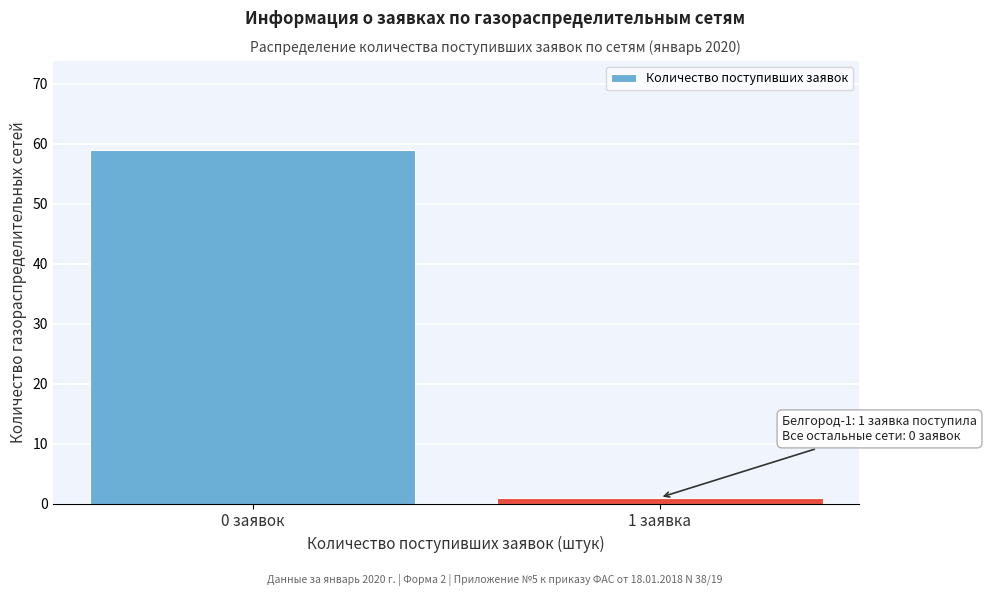

Reading left to right, what are all the values shown in this chart?

0 заявок=59	1 заявка=1